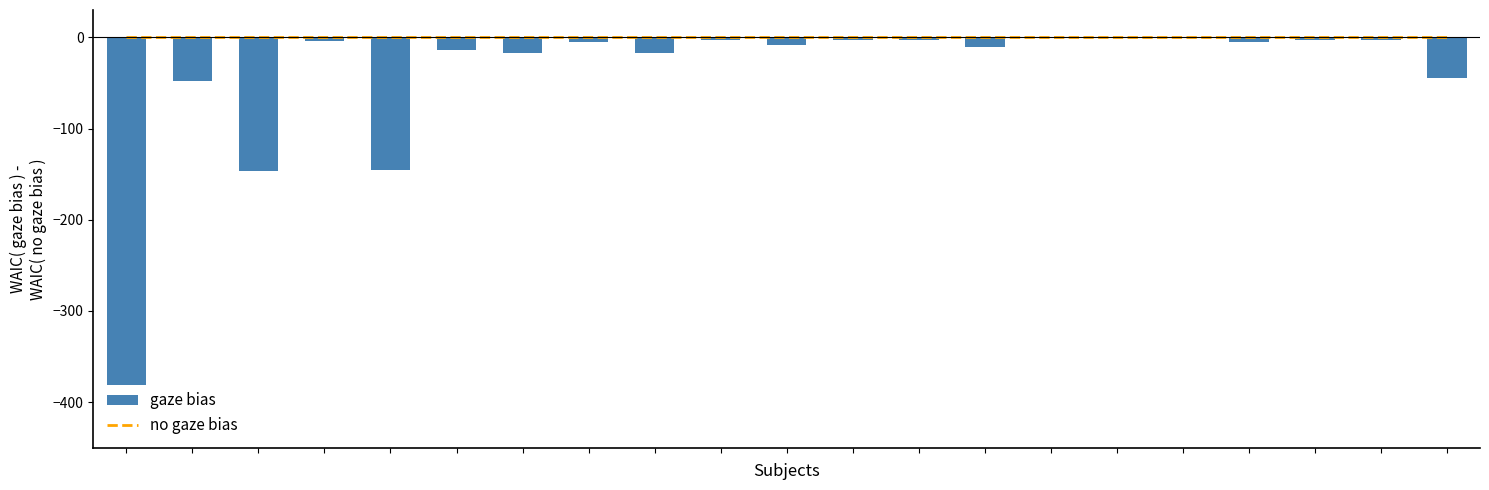

Reading left to right, extract all data points from this chart.

no gaze bias: 0	0	0	0	0	0	0	0	0	0	0	0	0	0	0	0	0	0	0	0	0
gaze bias: -381	-48	-147	-4	-145	-14	-17	-5	-17	-3	-8	-3	-3	-11	-1	0	-1	-5	-3	-3	-45